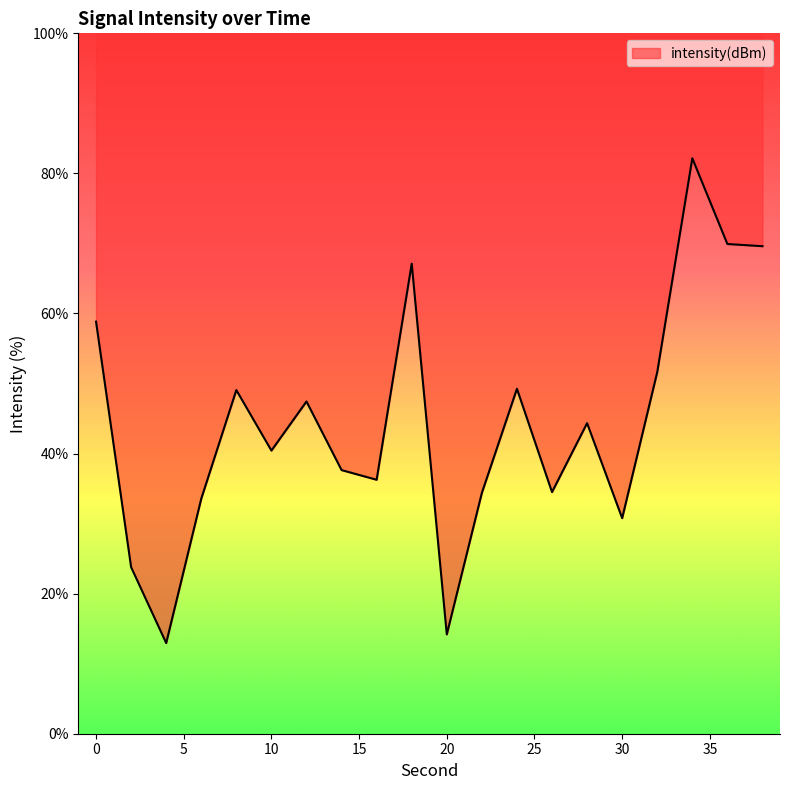

Count the number of values greater than 44.

10